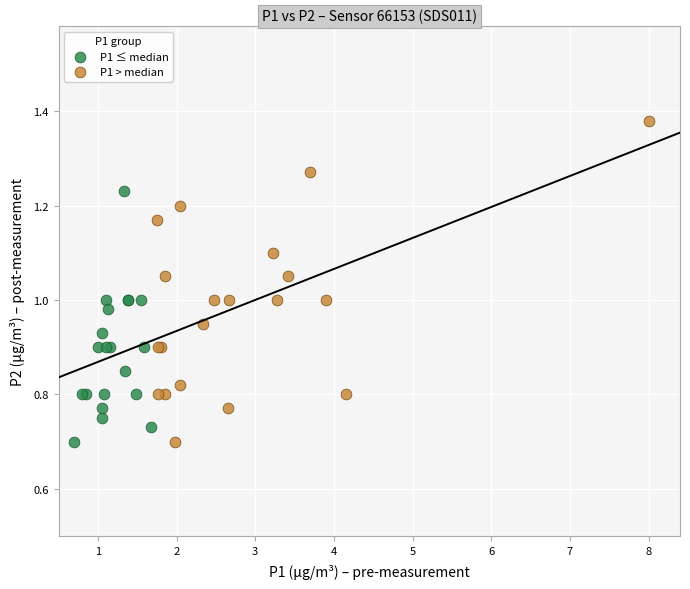

Which series has the largest Y range (max minus min)?

P1 > median